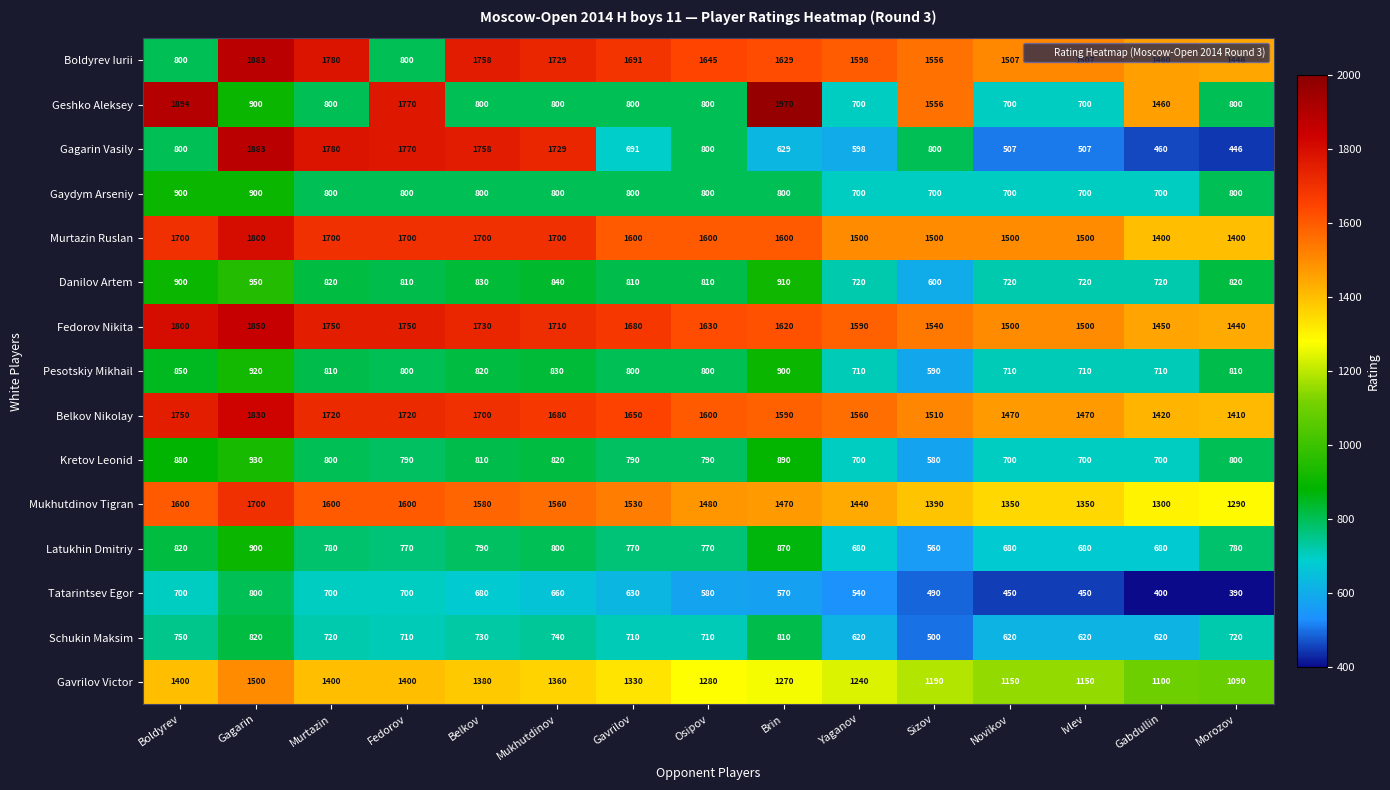

Which series has the widest spread of values?

Gagarin Vasily